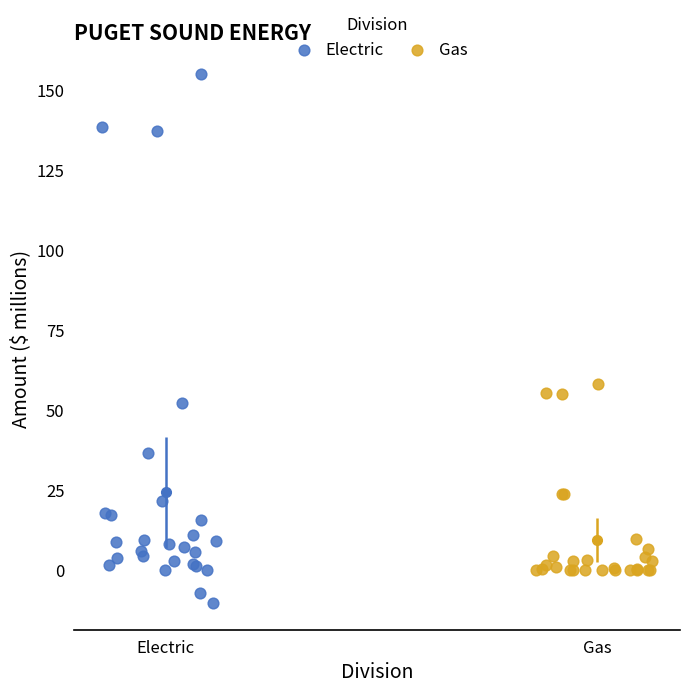

Which series has the largest Y range (max minus min)?

Electric